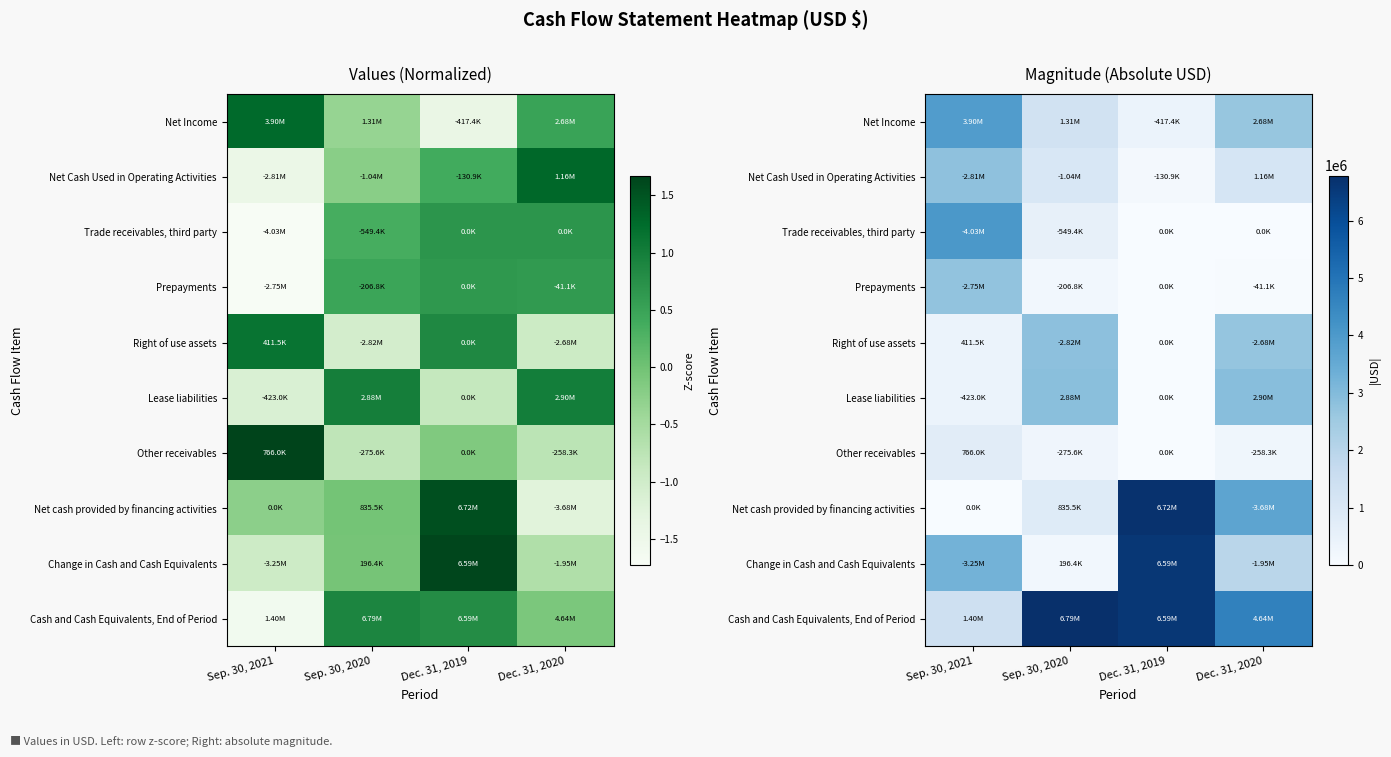

True or false: Change in Cash and Cash Equivalents has a value of 77733 at Sep. 30, 2020.

False